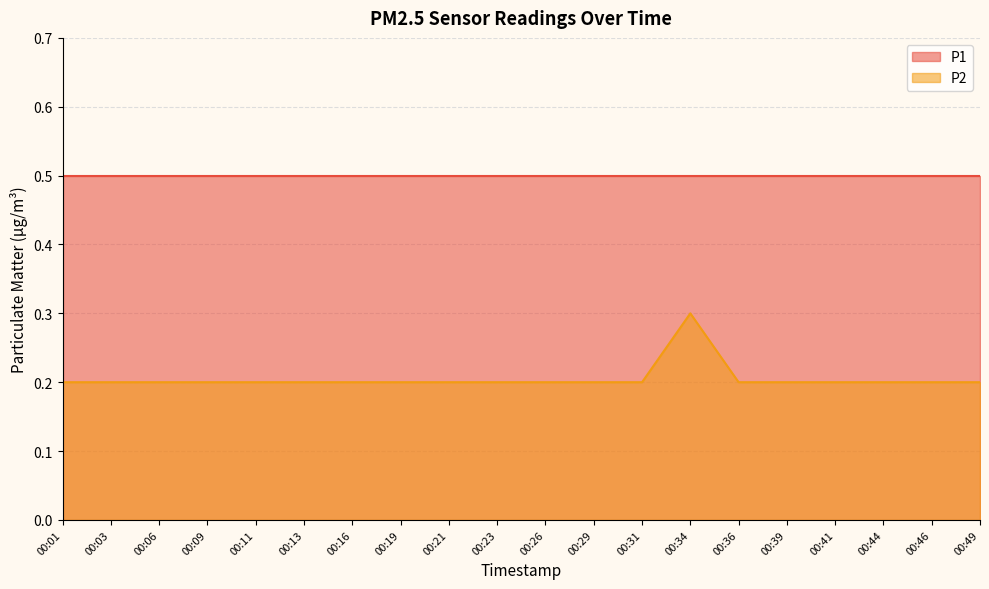

How many points are higher than both their immediate neighbors (excluding endpoints)?

1